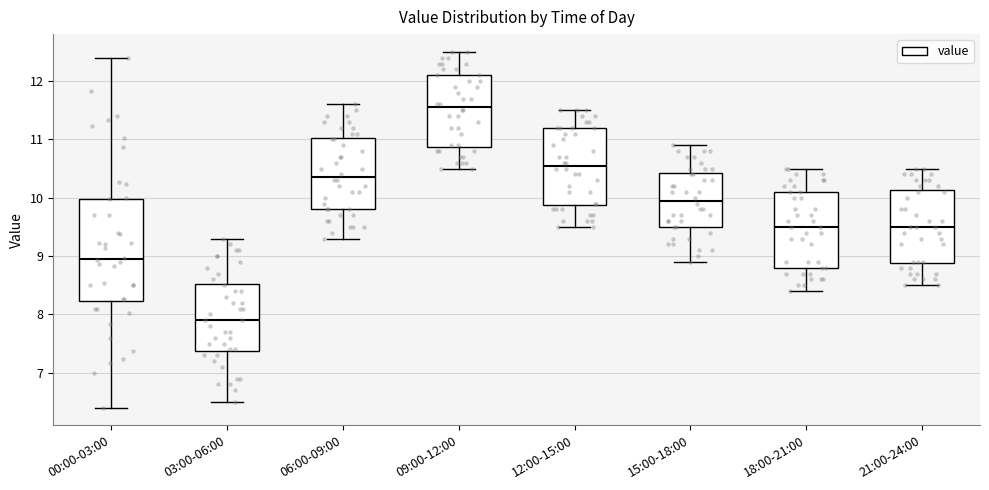

Reading left to right, transcribe this box plot: for each box, give where its median line is, the range the box spans, and where its two whiskers end, as read against the y-axis. The values are not printed on the chart, so give them approximately, as read against the axis.

00:00-03:00: median 9.0, box 8.2 to 10.0, whiskers 6.4 to 12.4
03:00-06:00: median 7.9, box 7.4 to 8.5, whiskers 6.5 to 9.3
06:00-09:00: median 10.4, box 9.8 to 11.0, whiskers 9.3 to 11.6
09:00-12:00: median 11.6, box 10.9 to 12.1, whiskers 10.5 to 12.5
12:00-15:00: median 10.6, box 9.9 to 11.2, whiskers 9.5 to 11.5
15:00-18:00: median 10.0, box 9.5 to 10.4, whiskers 8.9 to 10.9
18:00-21:00: median 9.5, box 8.8 to 10.1, whiskers 8.4 to 10.5
21:00-24:00: median 9.5, box 8.9 to 10.1, whiskers 8.5 to 10.5